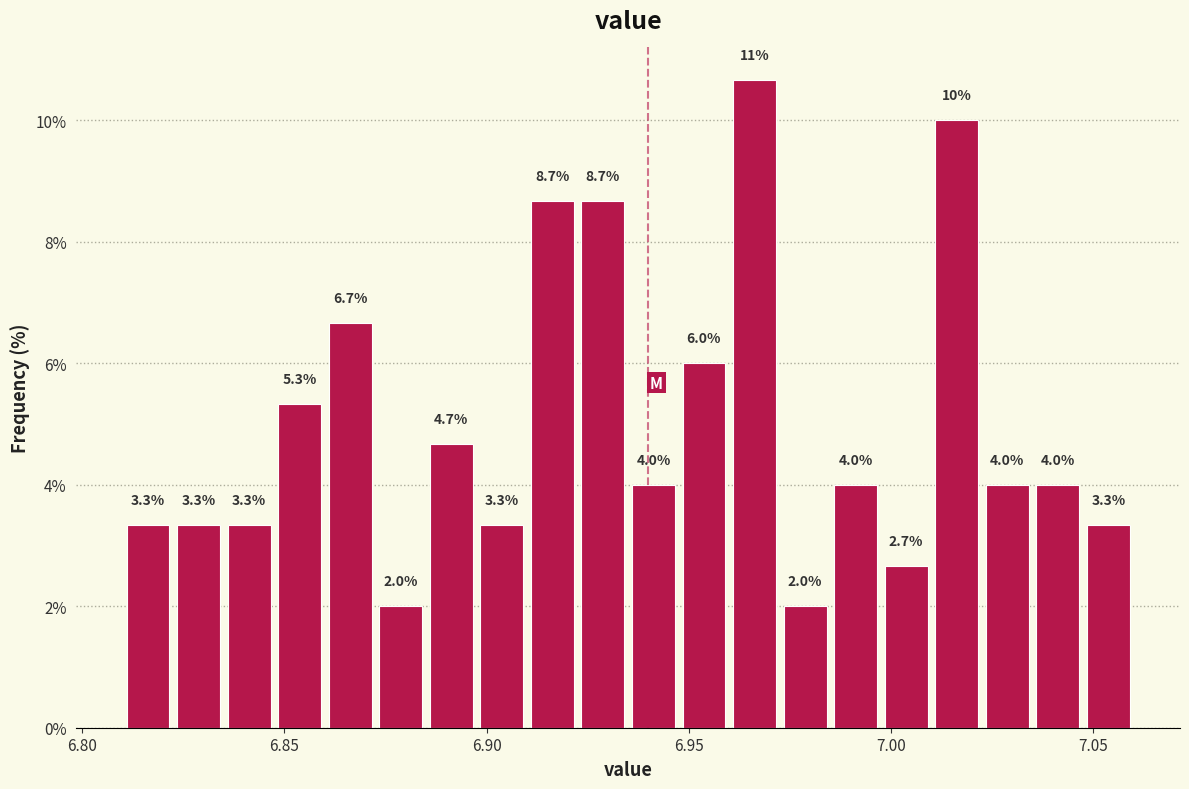

Around what value on the x-axis is the tallest bar? Give the approximate position of its centre, as read against the axis.

6.965